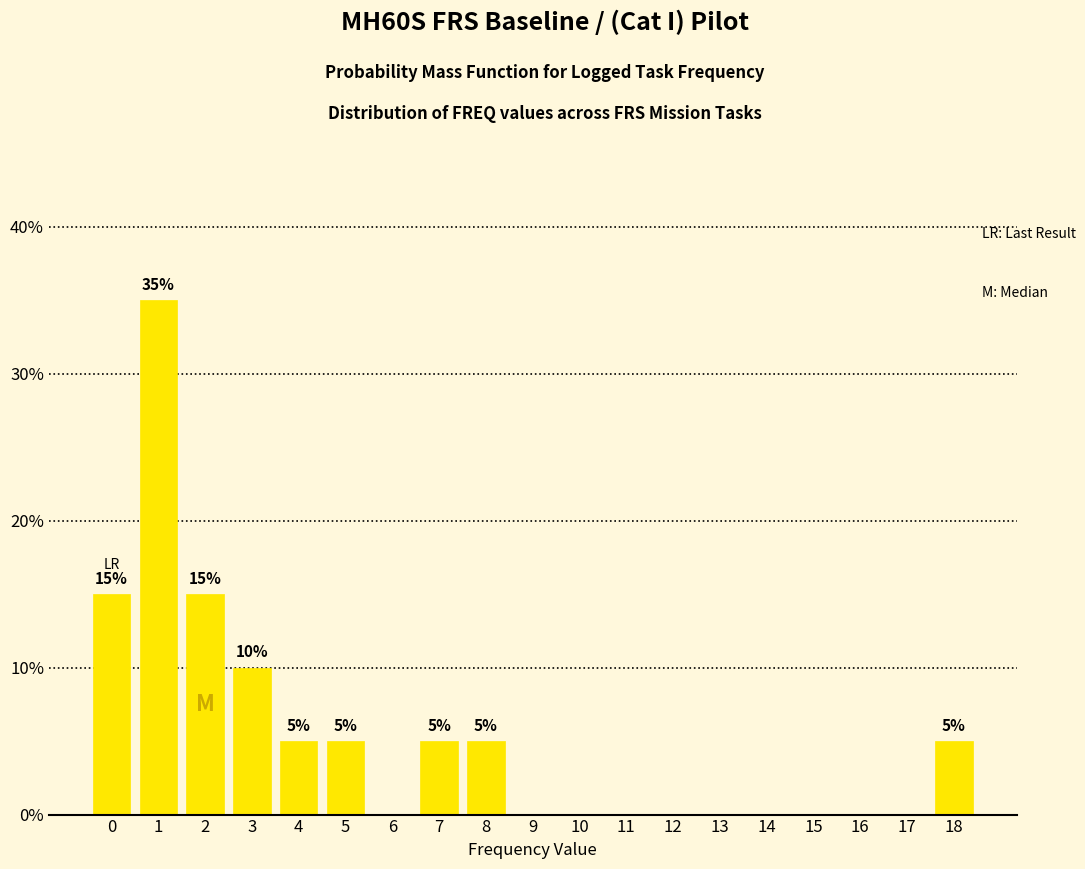

Reading left to right, list all the values displayed in this chart.

0=15	1=35	2=15	3=10	4=5	5=5	6=0	7=5	8=5	9=0	10=0	11=0	12=0	13=0	14=0	15=0	16=0	17=0	18=5